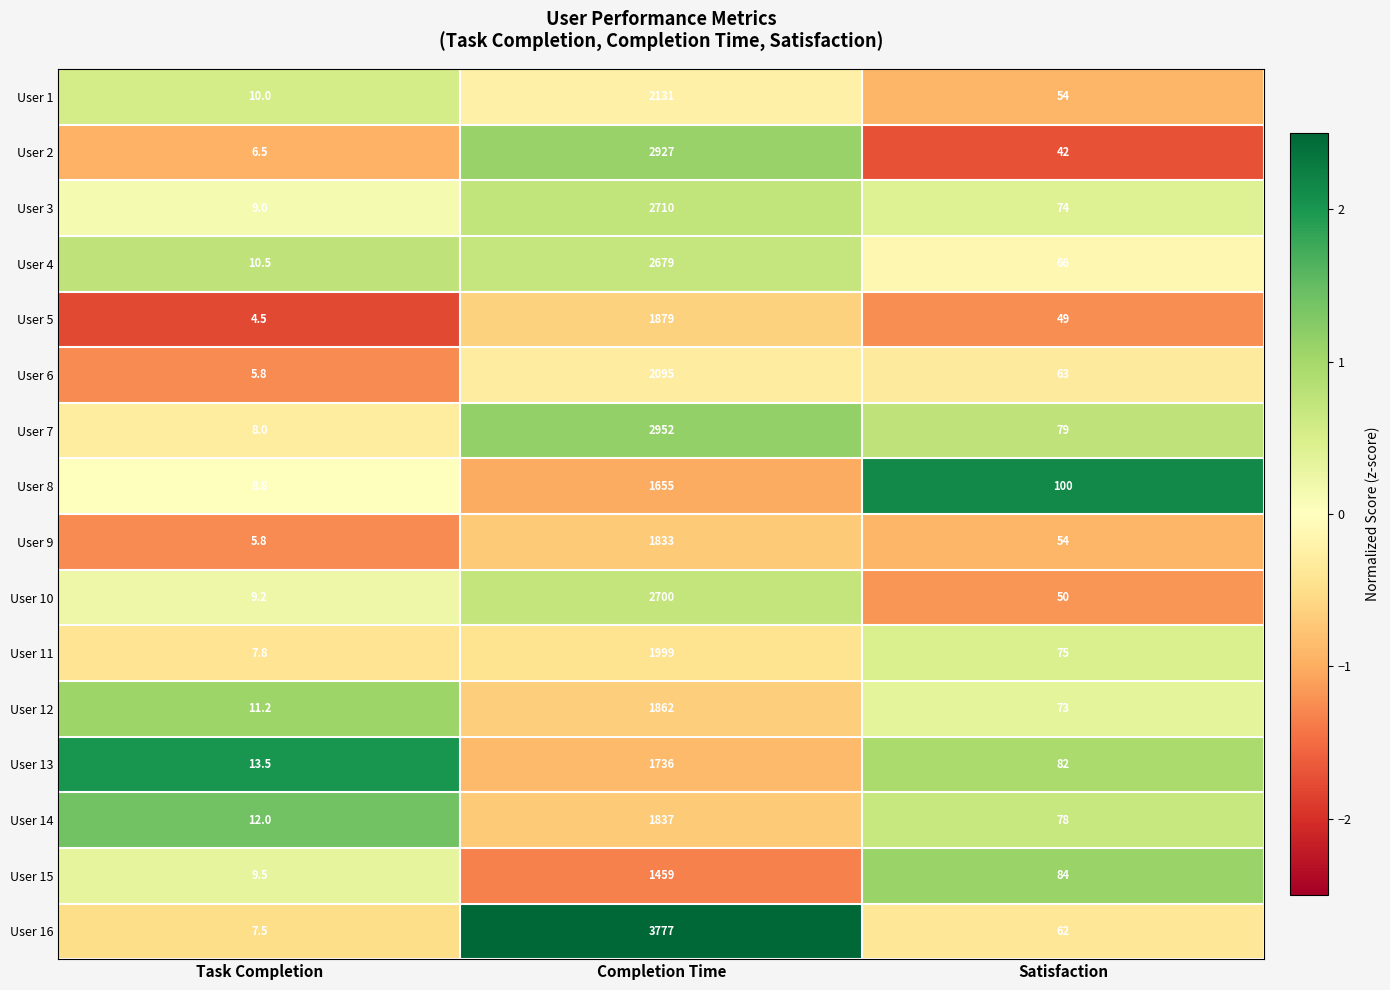

Which series has the widest spread of values?

User 16